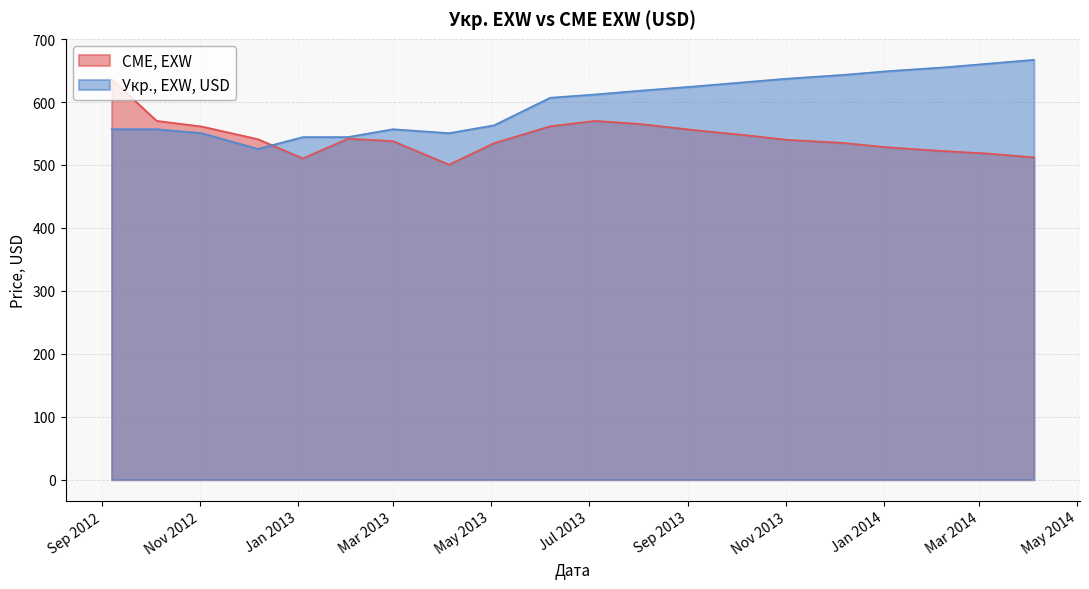

List the series in order of their peak value, highest first.

Укр., EXW, USD, CME, EXW